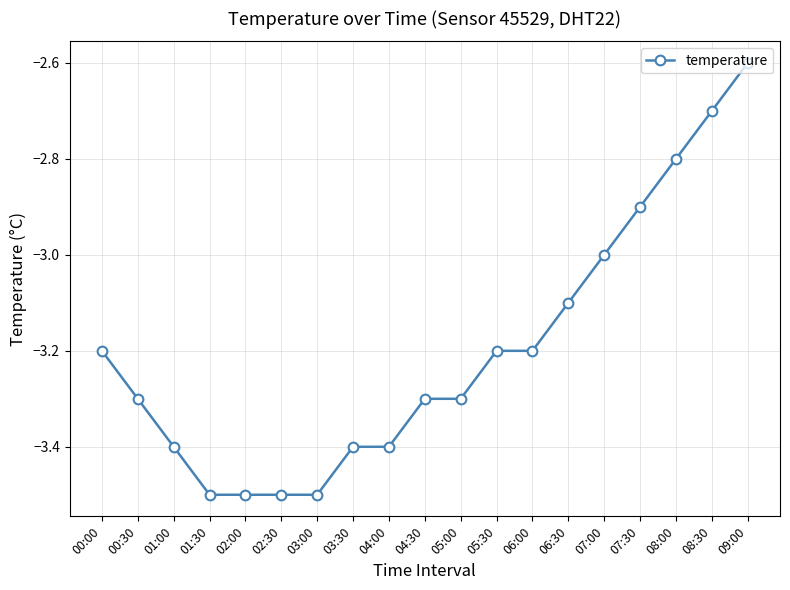

What is the change in value from 03:00 to 08:30?

+0.8